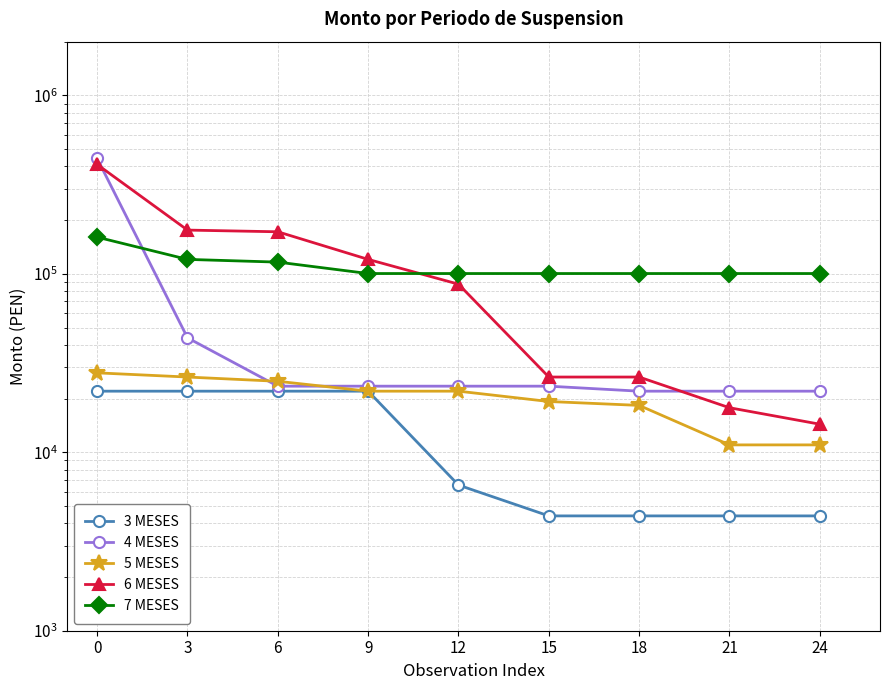

The 4 MESES series shows 34779.7 at 24. True or false?

False